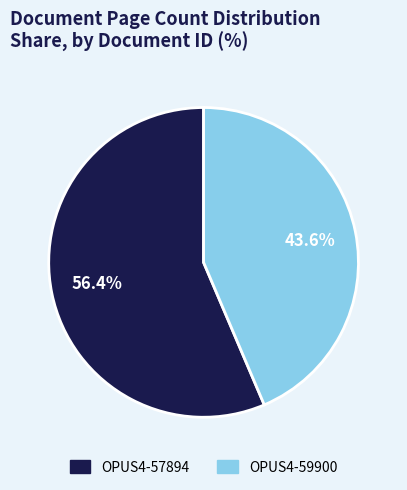

Is there a majority slice in this chart?

Yes